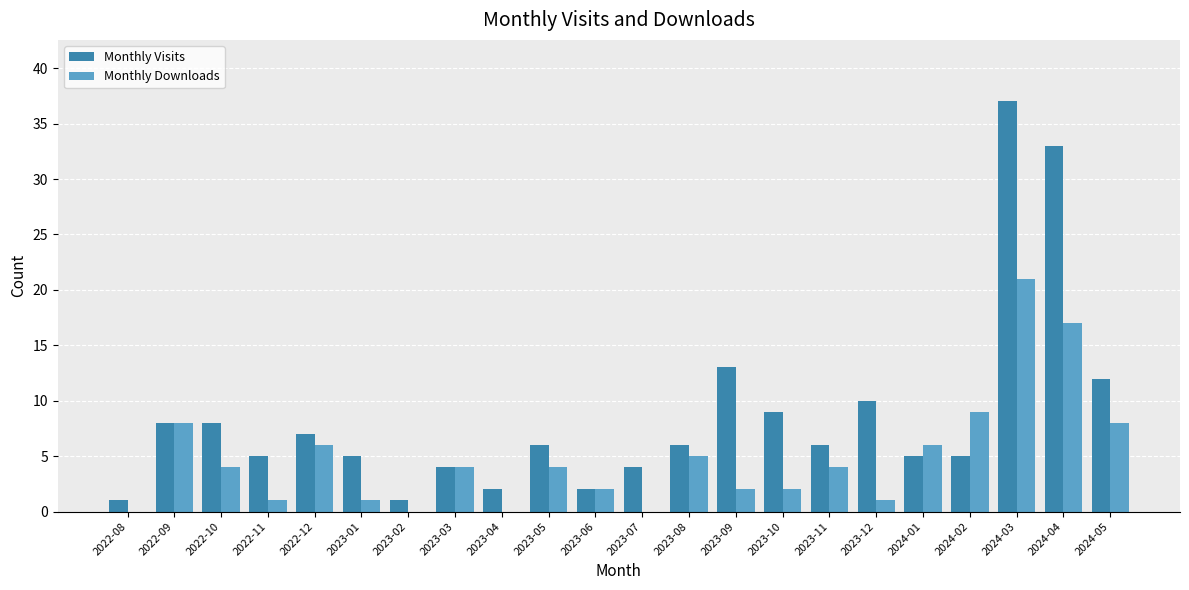

What is the sum of the Monthly Visits values at 2022-12 and 2024-01?

12